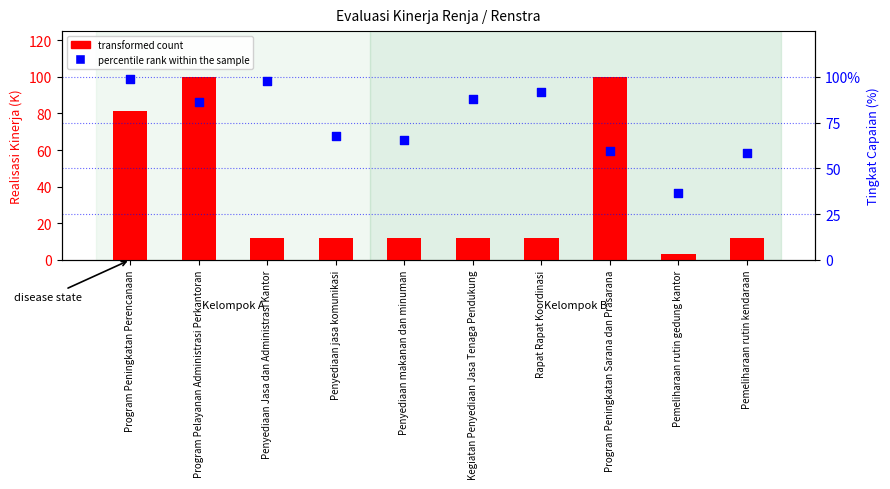

What is the total value across all series at Rapat Rapat Koordinasi?

103.9